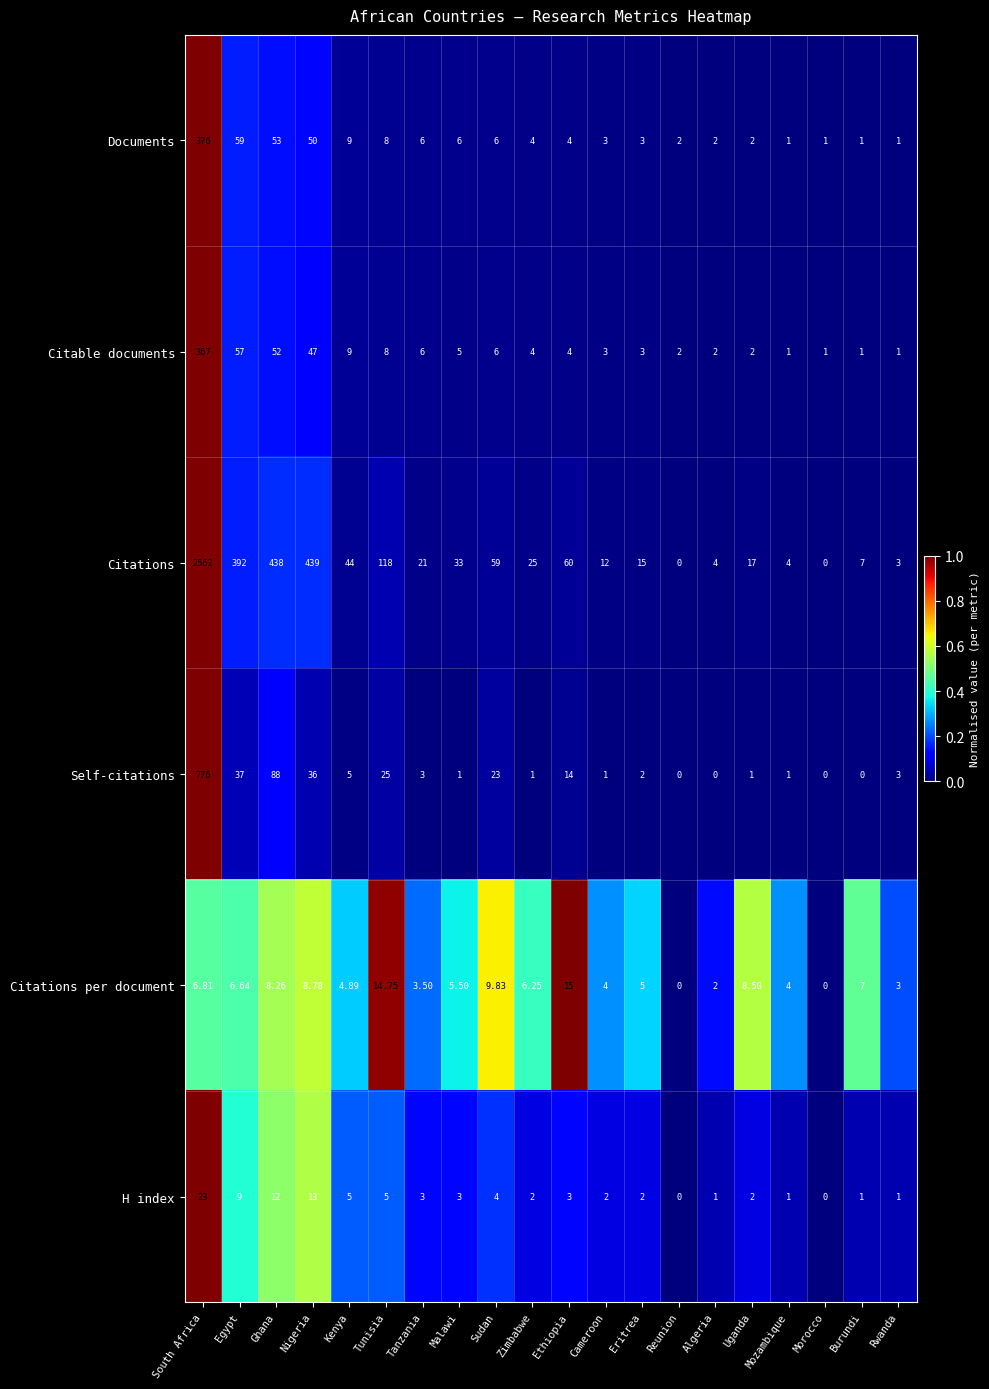

Count the number of categories in the chart.

20